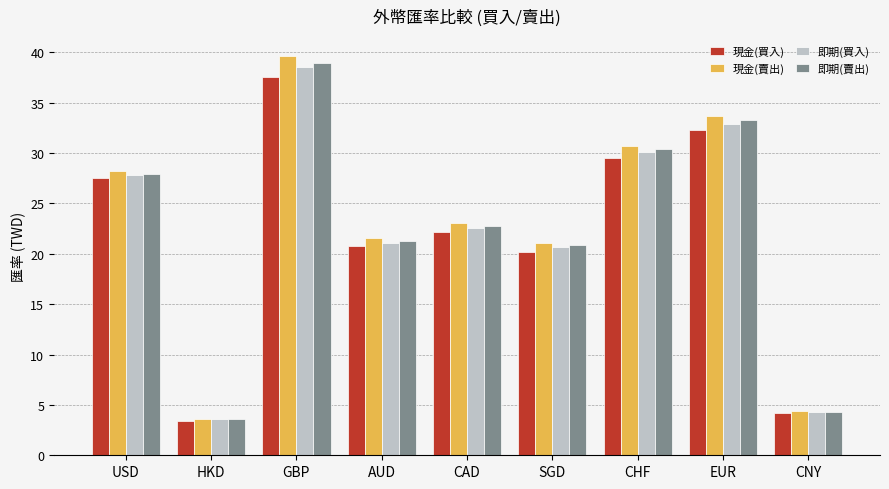

How many values in the 現金(買入) series are below 22?

4